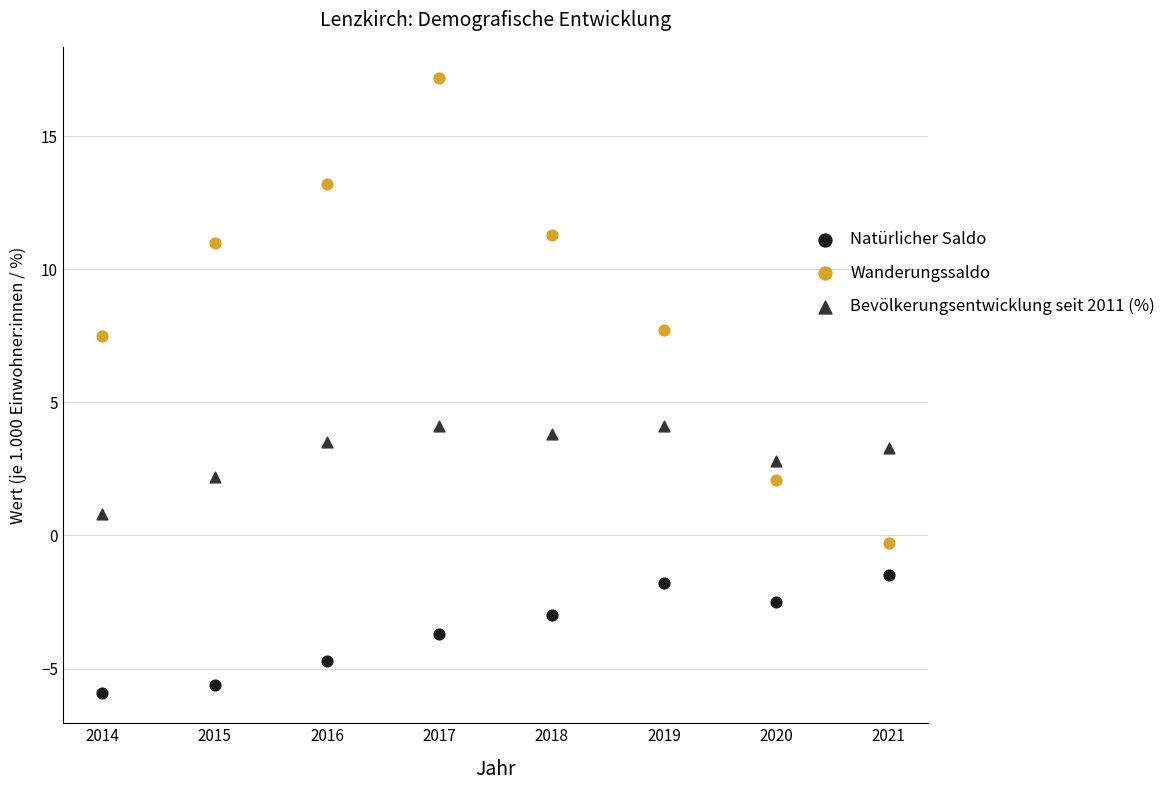

Which series contains the lowest Y value?

Natürlicher Saldo